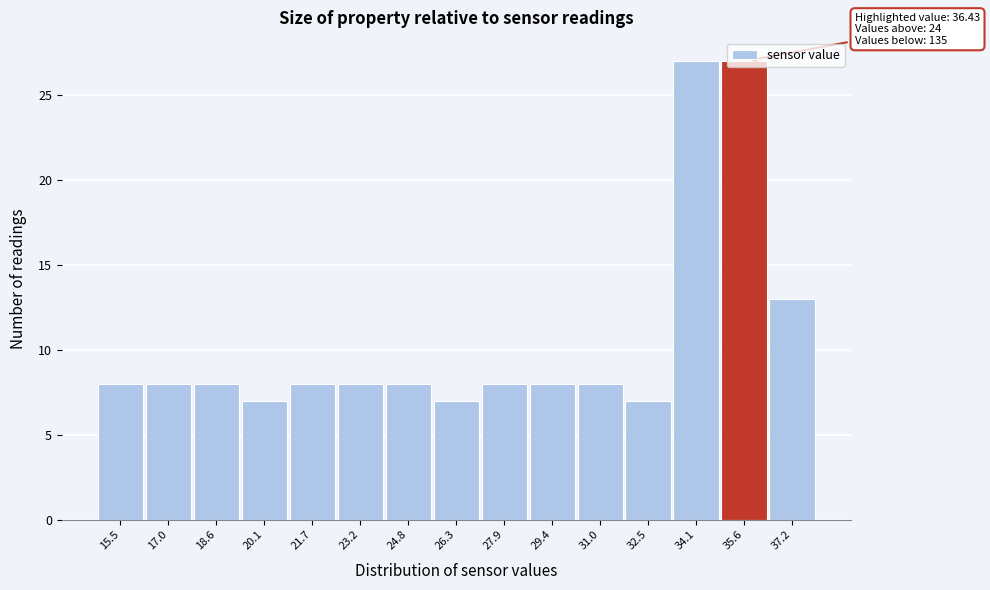

Approximately how many times larger is the value at 27.9 compared to 21.7?

1.0